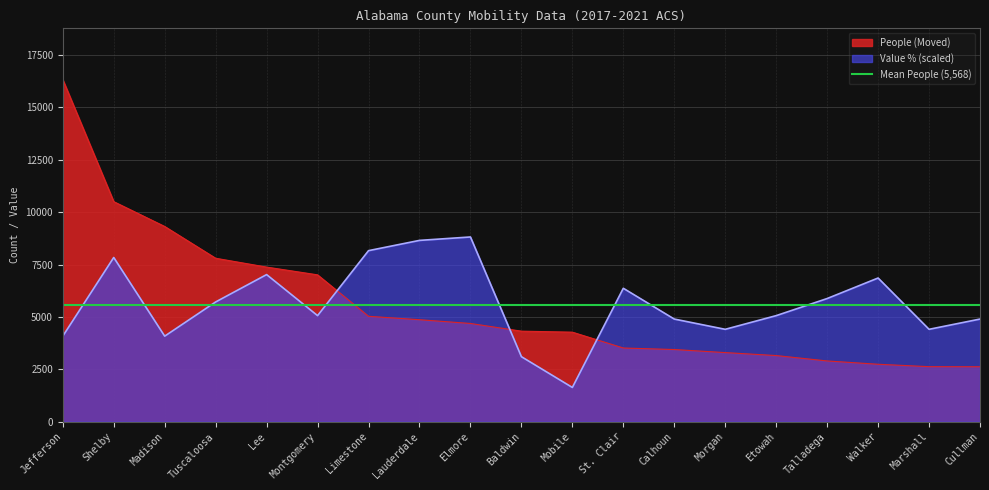

What is the sum of all Value (Percent) values?

106935.3